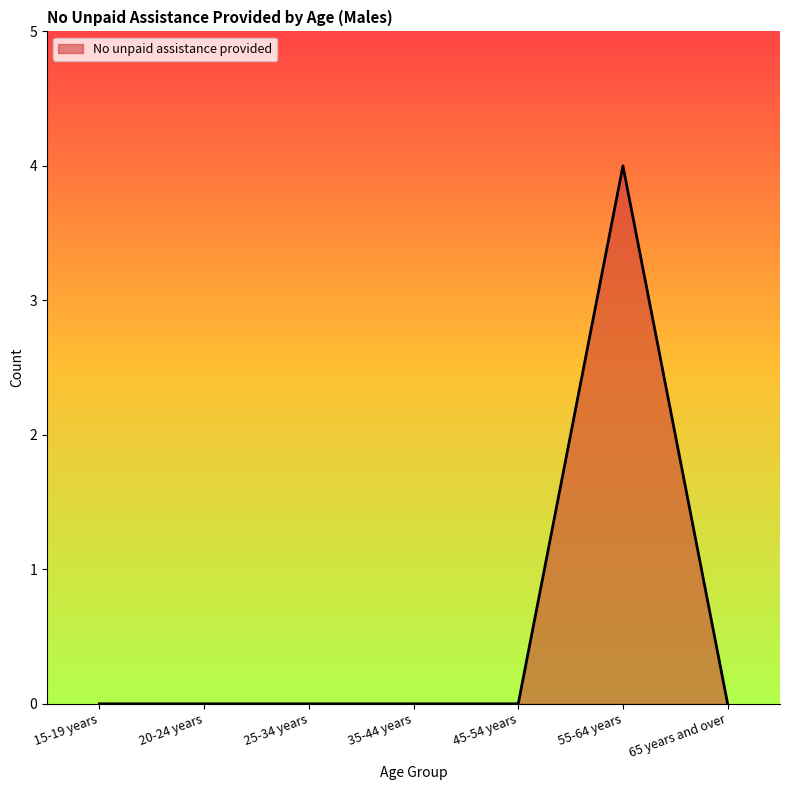

How many lines are shown in the chart?

1